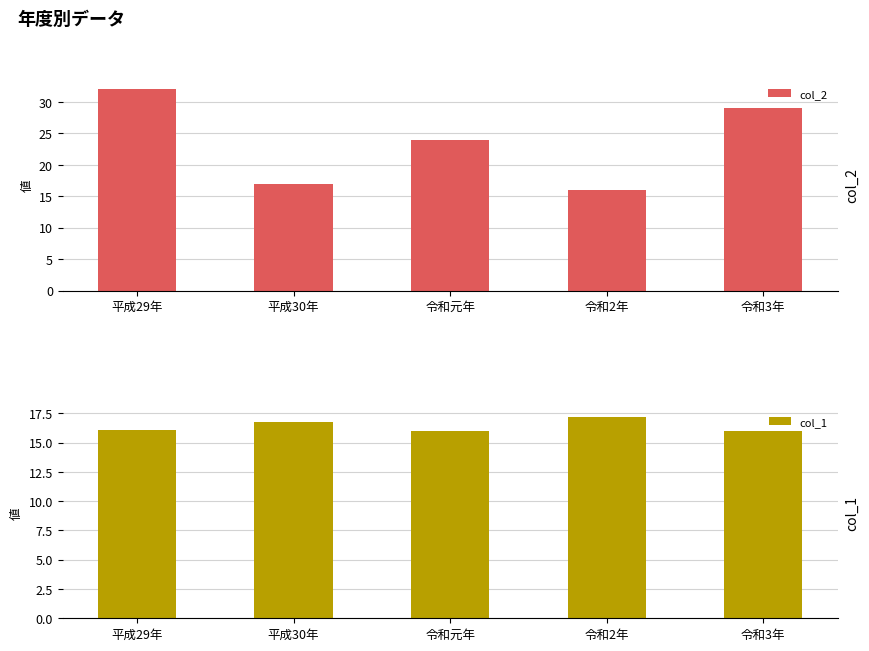

What are all the series names shown in the legend?

col_2, col_1